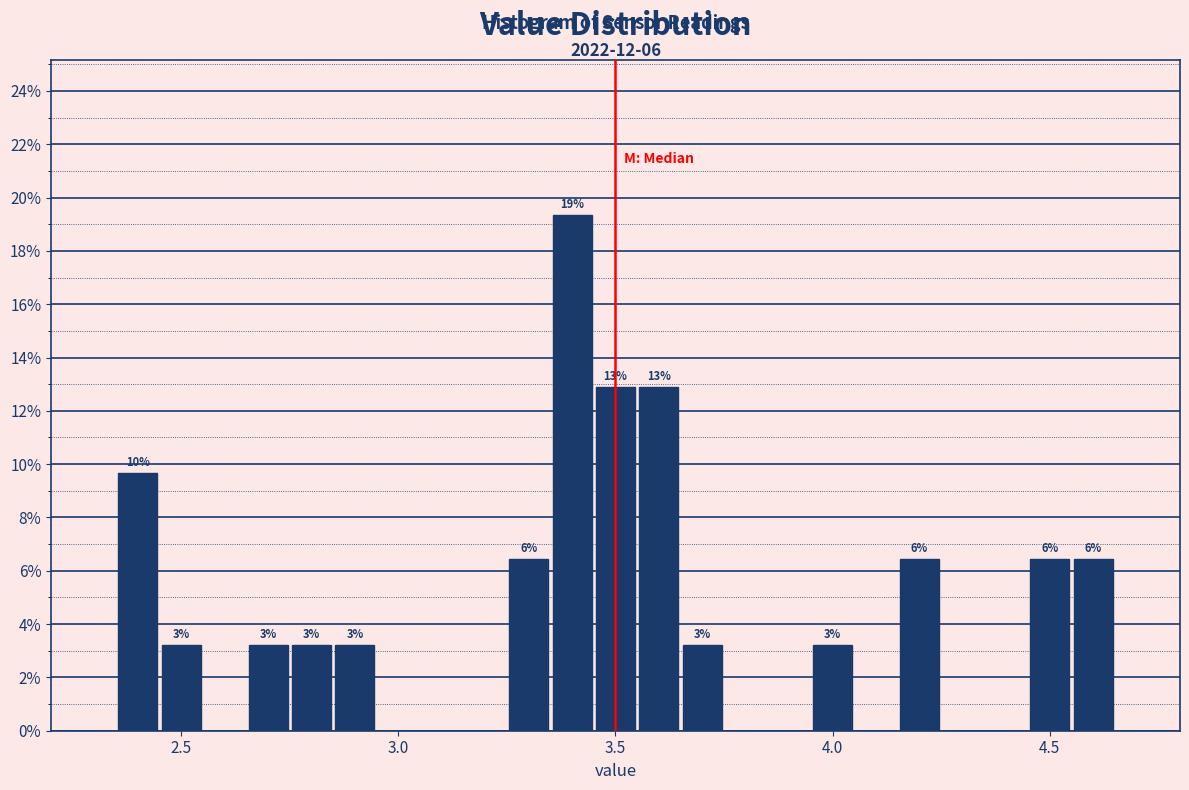

Around what value on the x-axis is the tallest bar? Give the approximate position of its centre, as read against the axis.

3.40